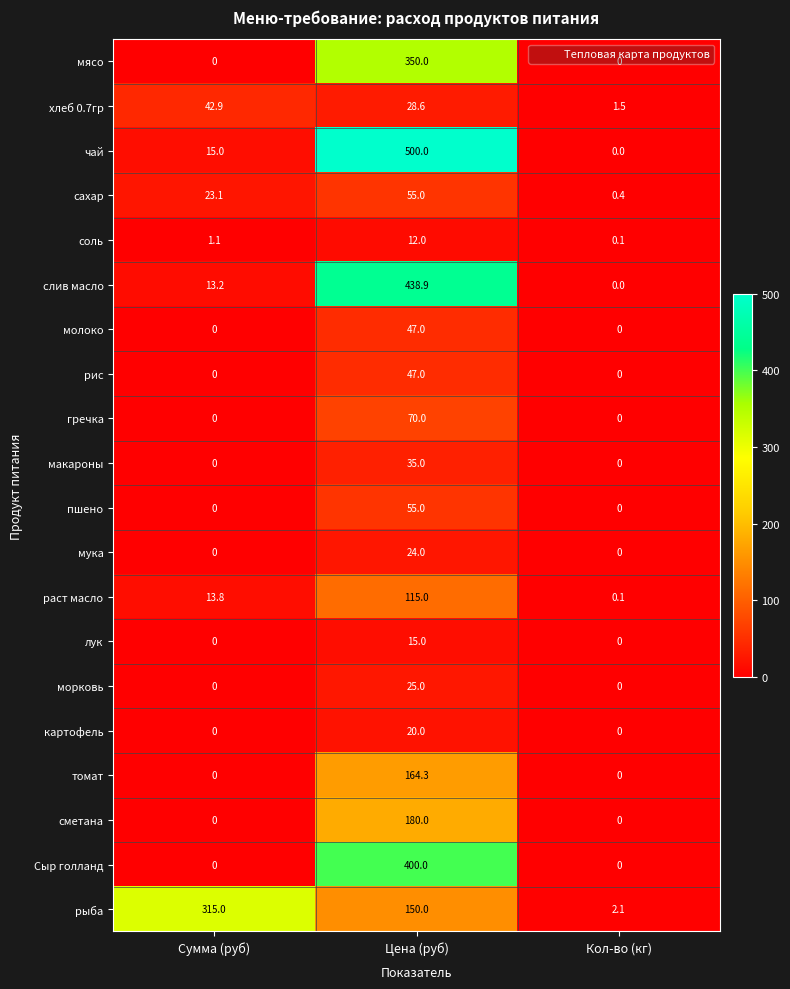

What is the average value of the мука series?

8.0